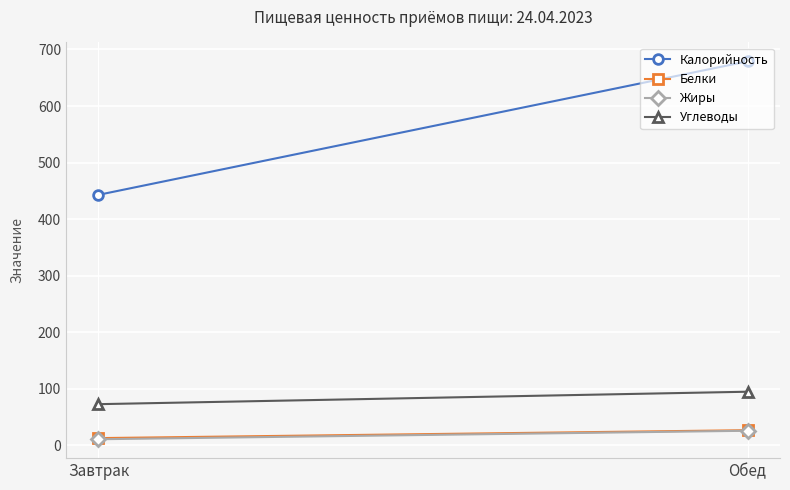

Rank the series by their maximum value, from lowest to highest.

Жиры, Белки, Углеводы, Калорийность